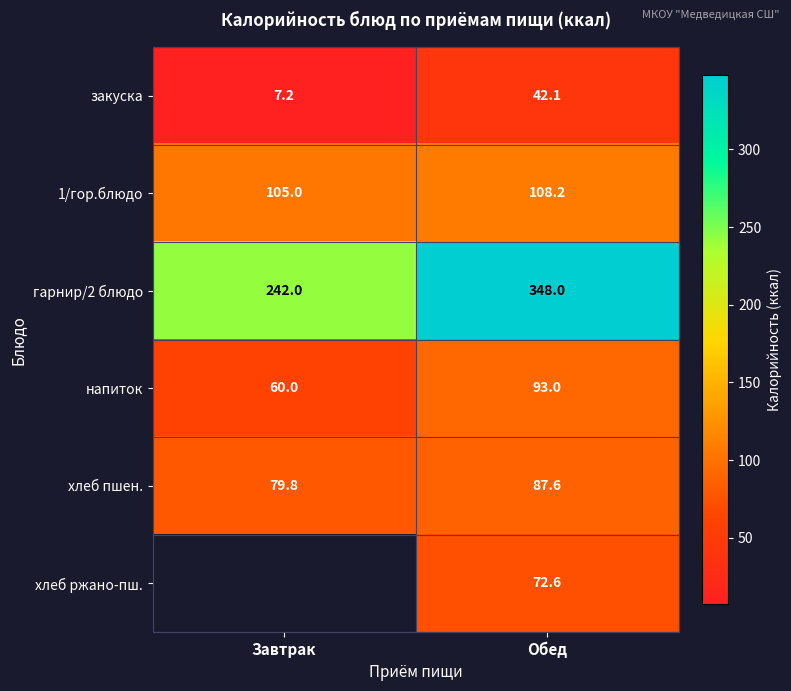

True or false: гарнир/2 блюдо has a value of 242.0 at Завтрак.

True